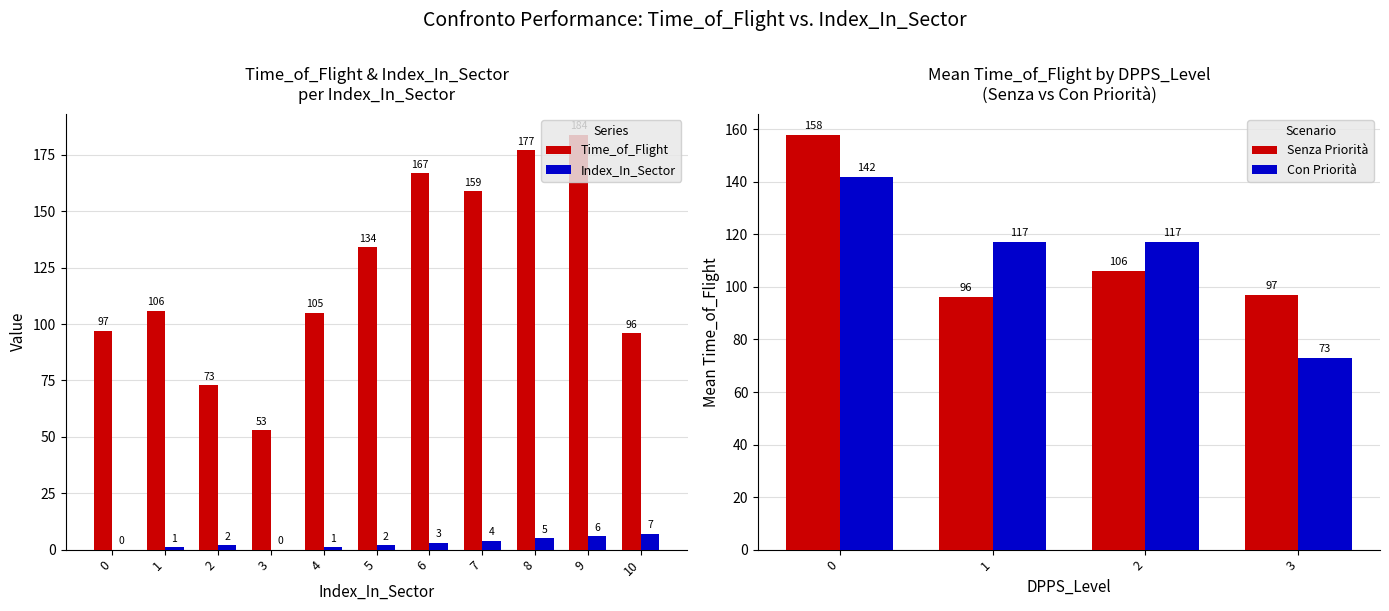

The Index_In_Sector series shows 6 at 9. True or false?

True